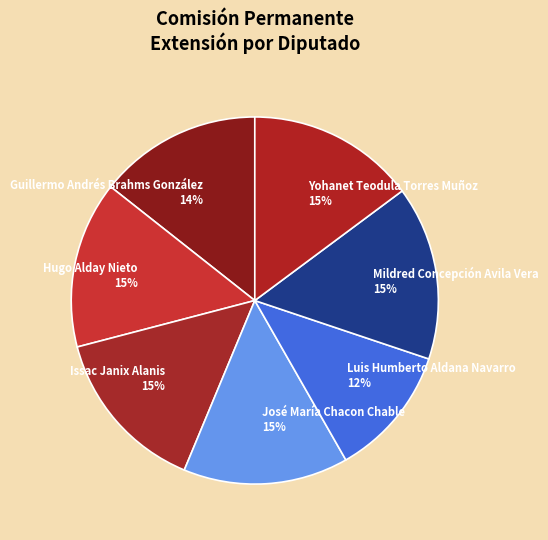

What is the ratio of the value at Guillermo Andrés Brahms González to the value at Luis Humberto Aldana Navarro?

1.2